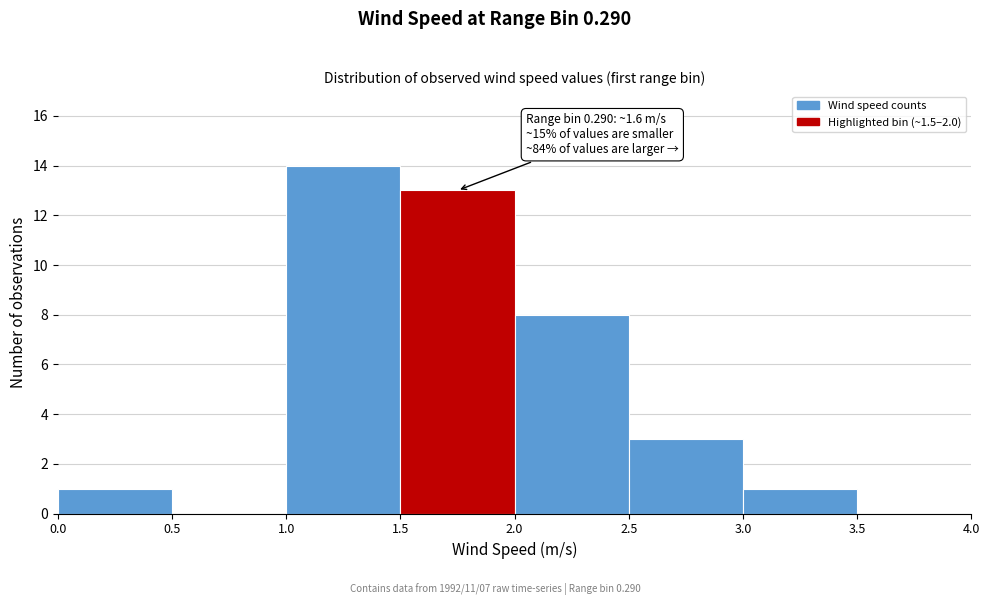

Which range on the x-axis has the tallest bar?

1.0 to 1.5